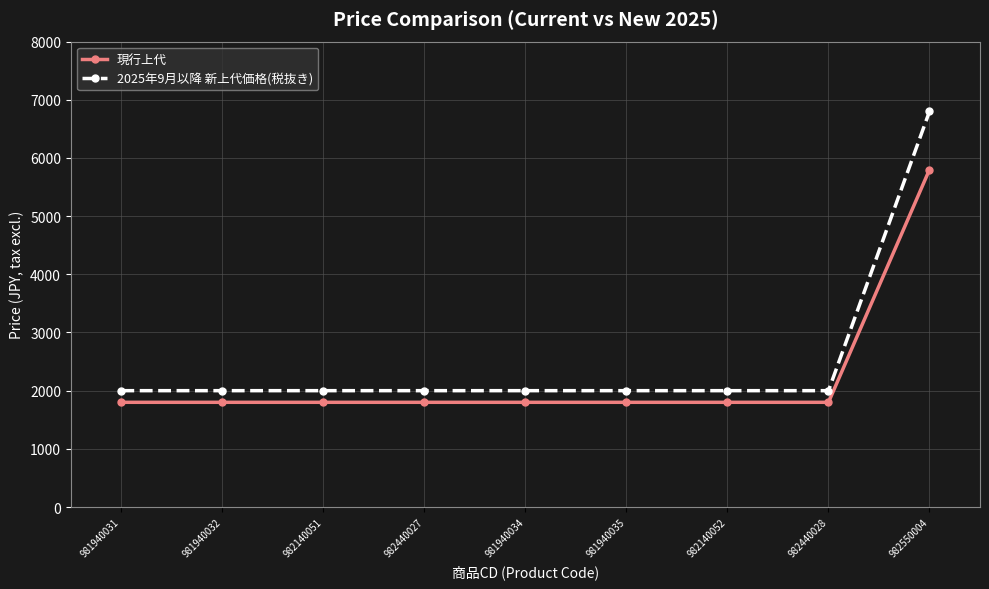

The 現行上代 series shows 5800 at 982550004. True or false?

True